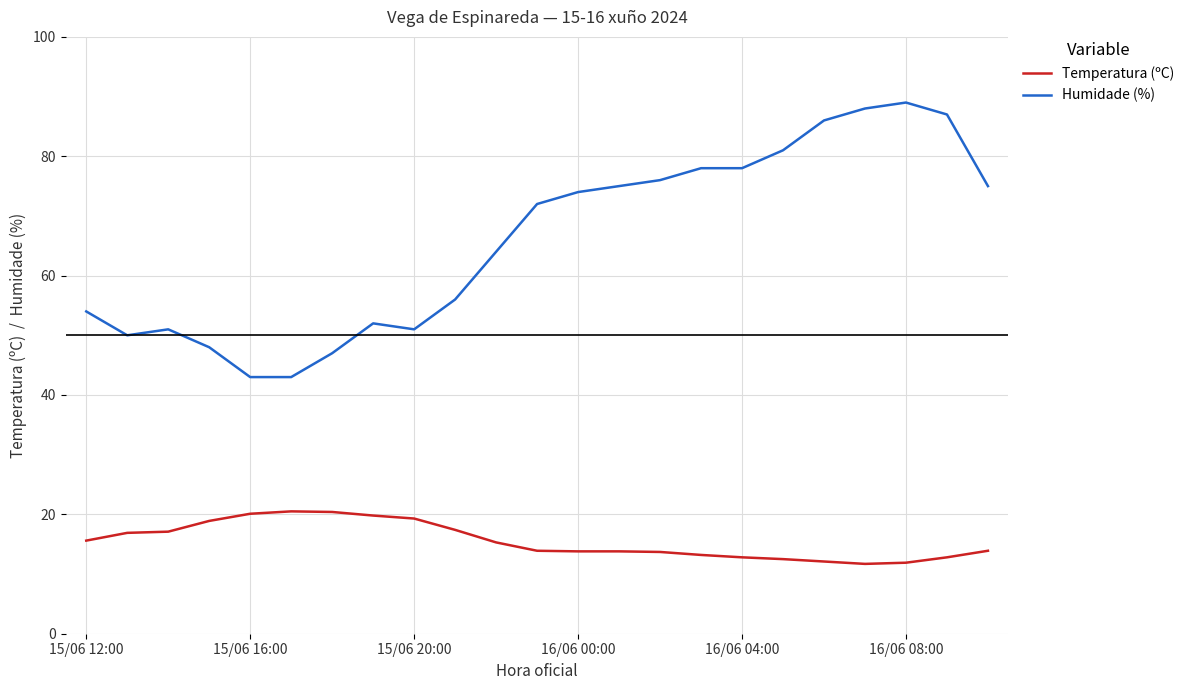

Which series has the largest range (max minus min)?

Humidade (%)